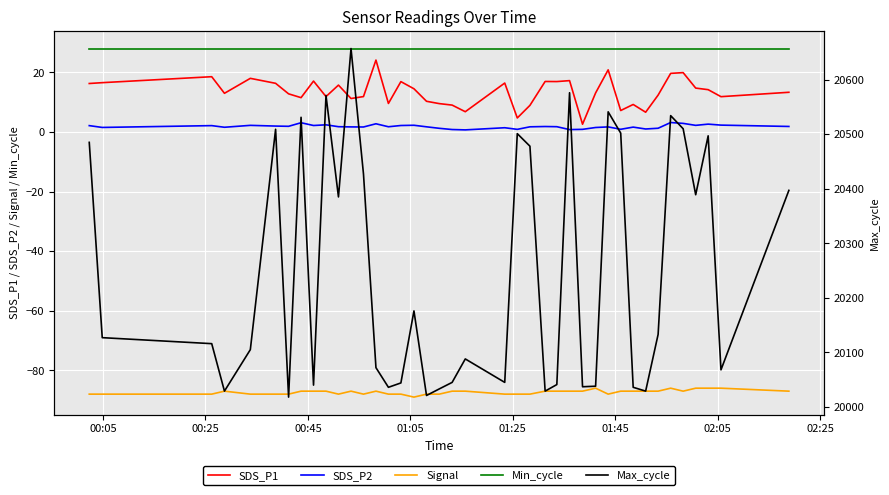

At how many categories does at least one series exceed 20007?

40